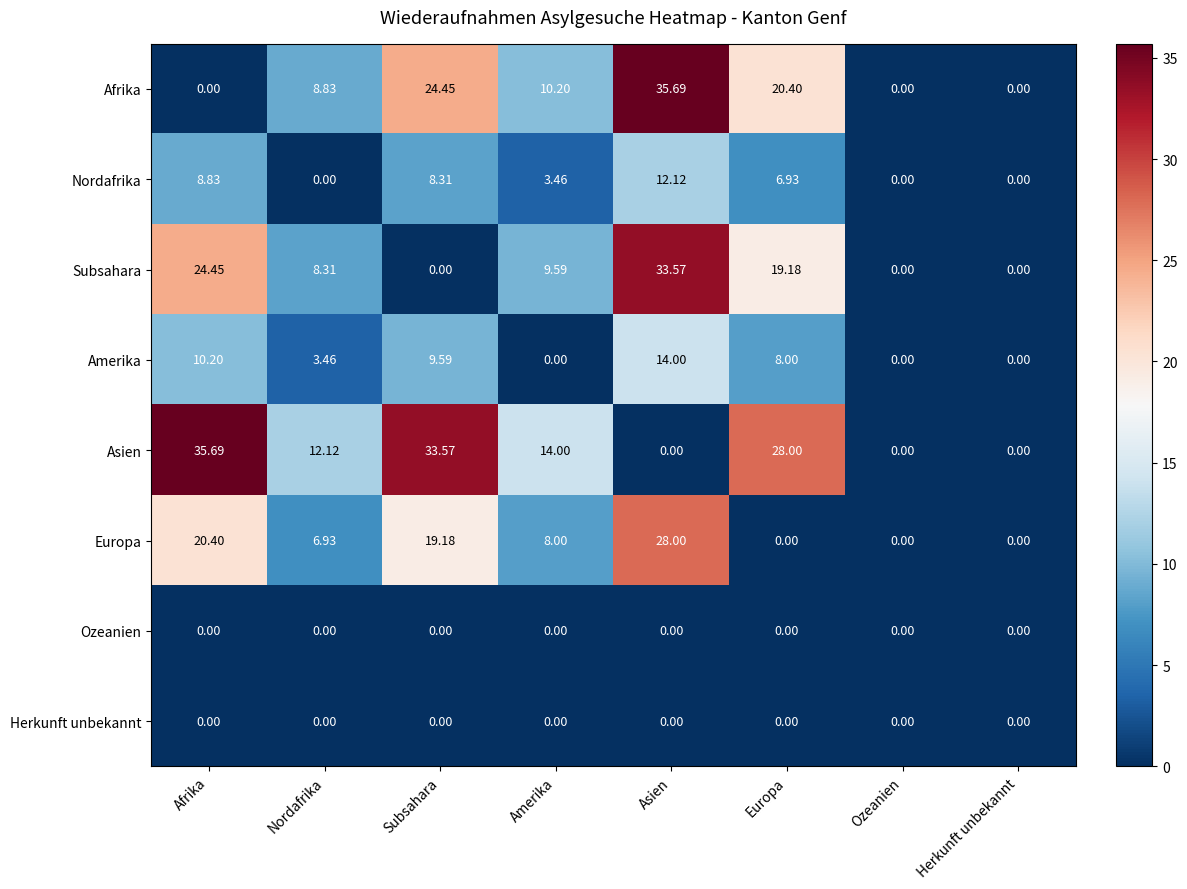

Is the value of Nordafrika at Europa greater than the value of Amerika at Europa?

No